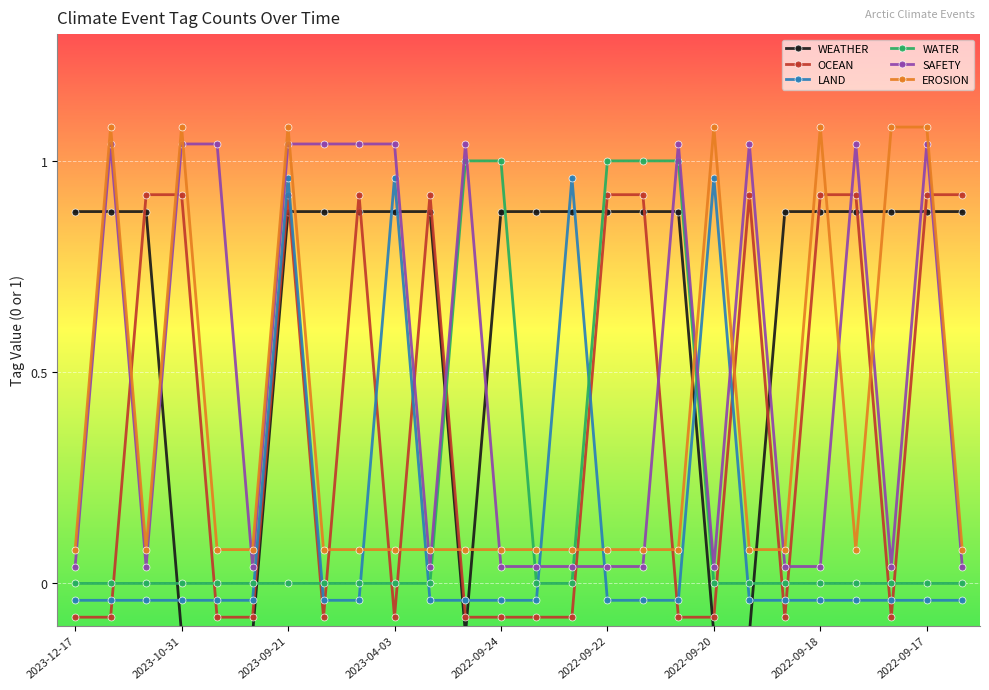

True or false: EROSION has more than 0 interior local peaks.

True